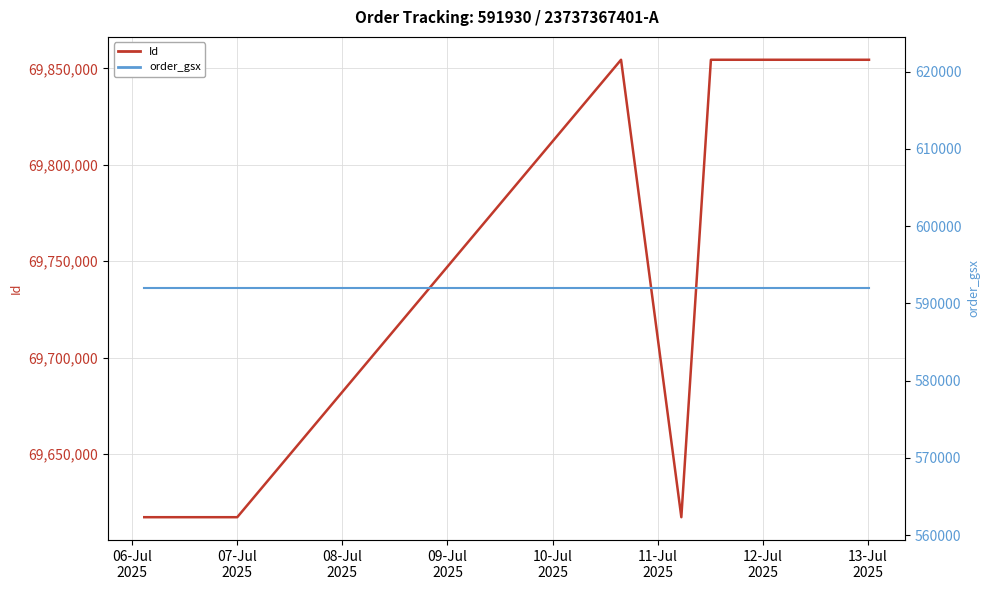

How many interior local valleys does the Id series have?

2